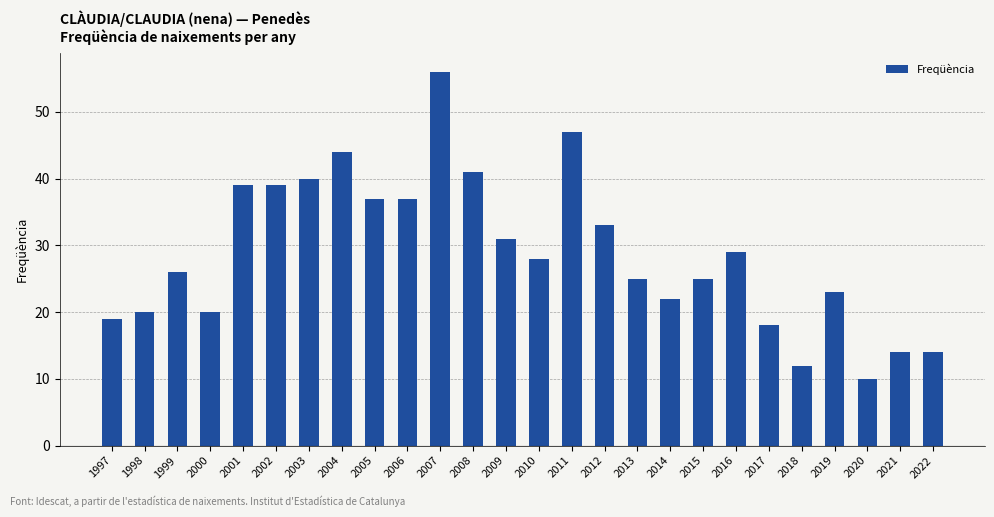

Where does the data first go above 28?

2001